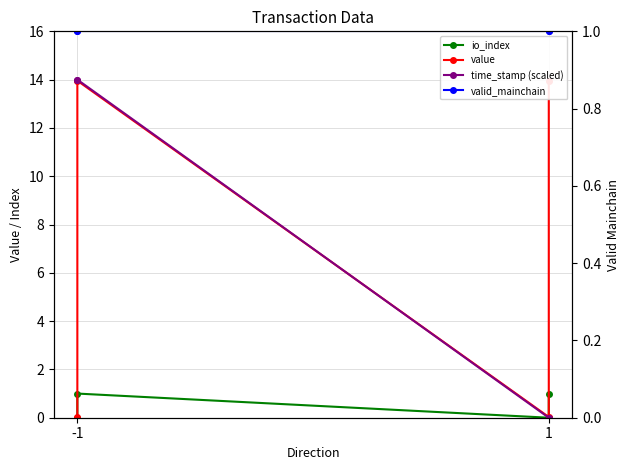

True or false: time_stamp (scaled) has more than 2 interior local peaks.

False